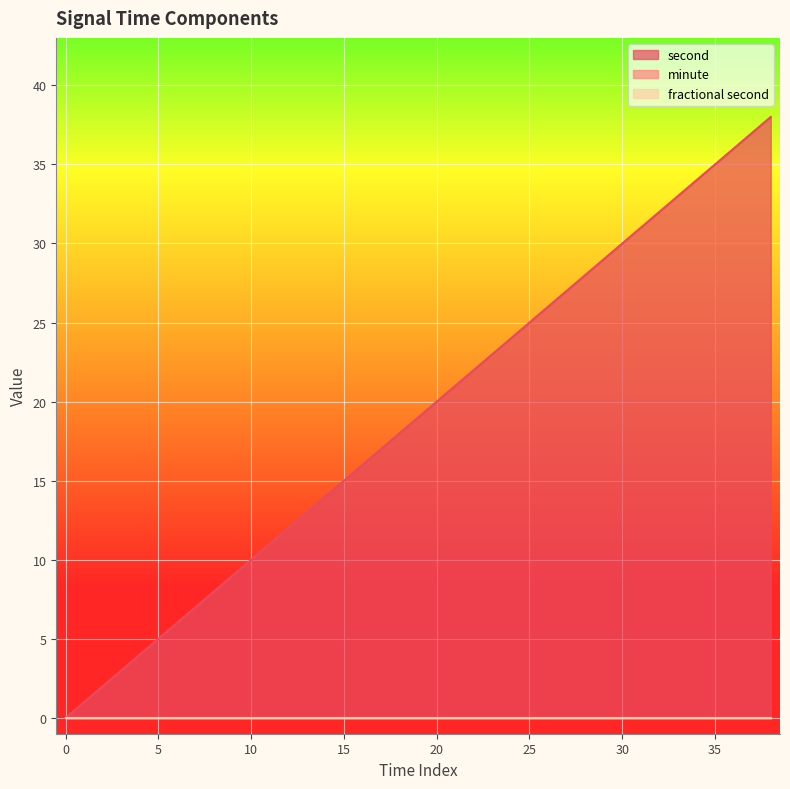

Which series has the largest range (max minus min)?

second